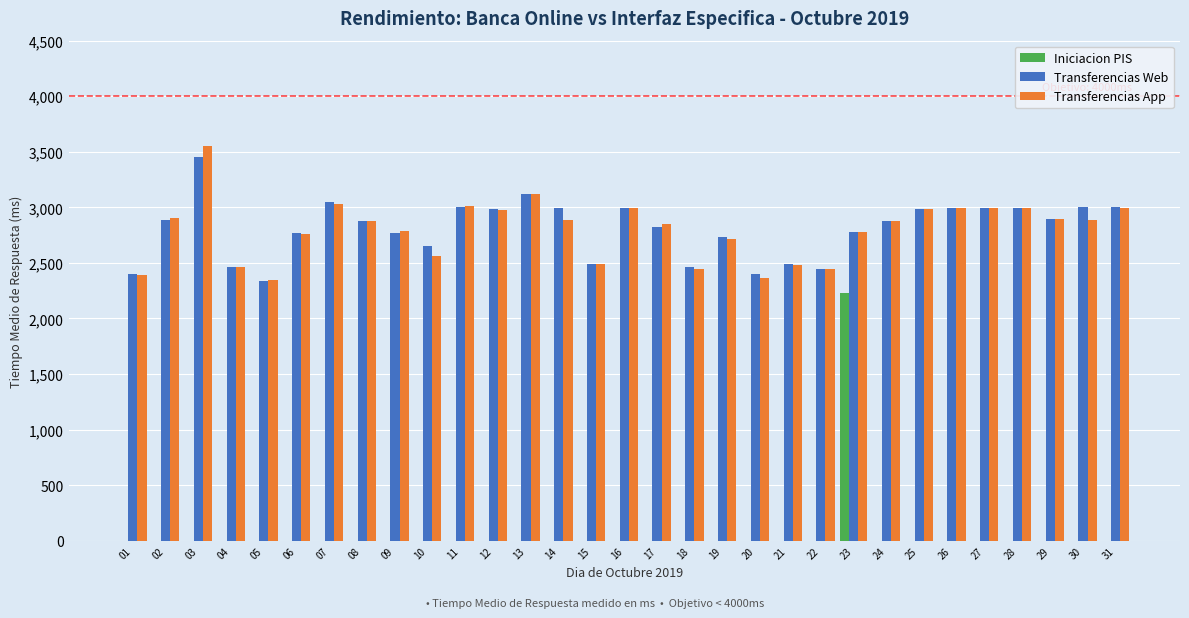

Where does the Transferencias App series first go above 2879?

02